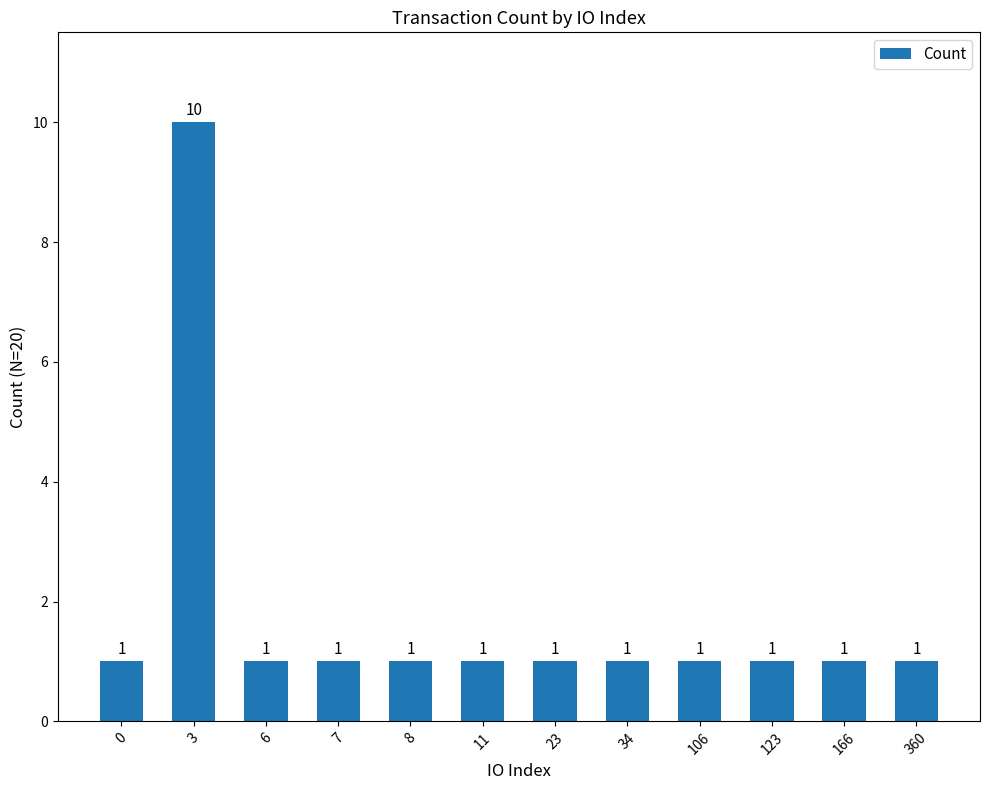

What is the value of the 11th bar from the left?

1